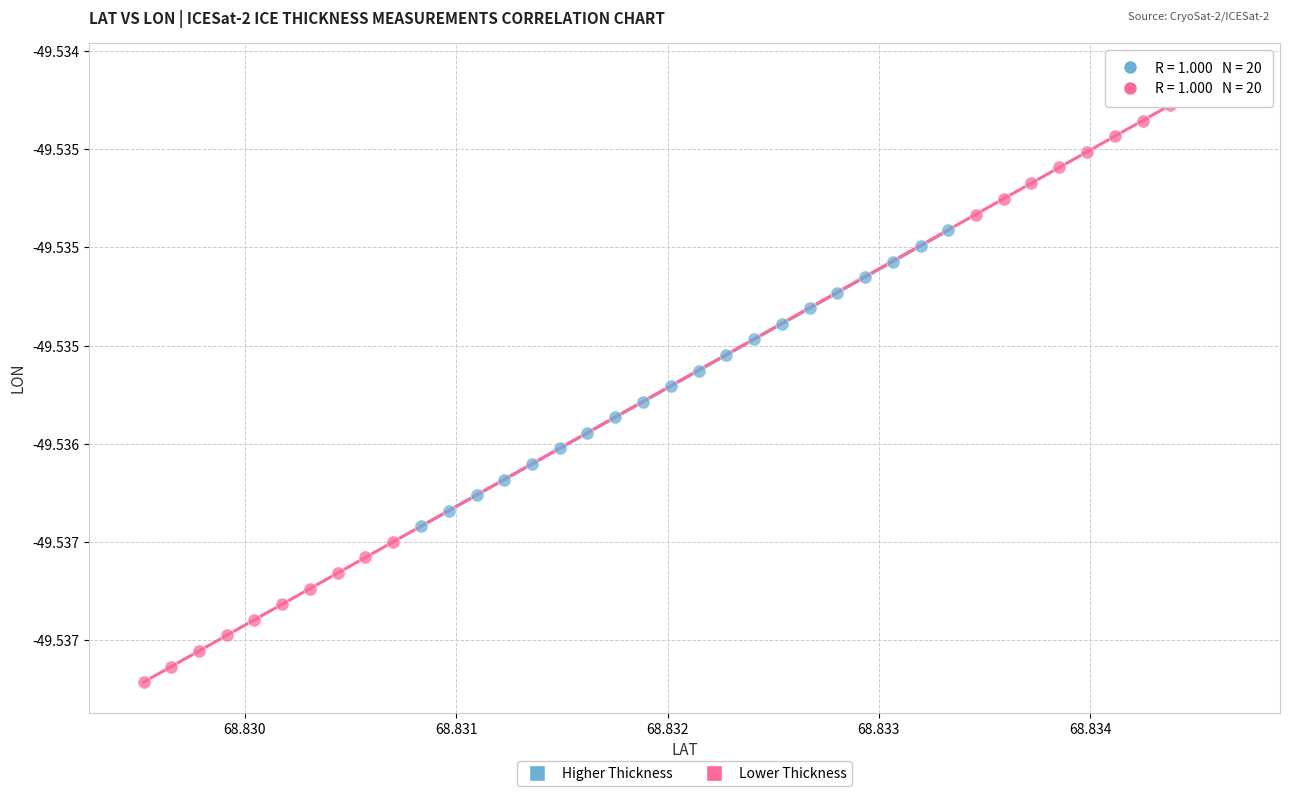

Which series has the widest spread of Y values?

Lower Thickness